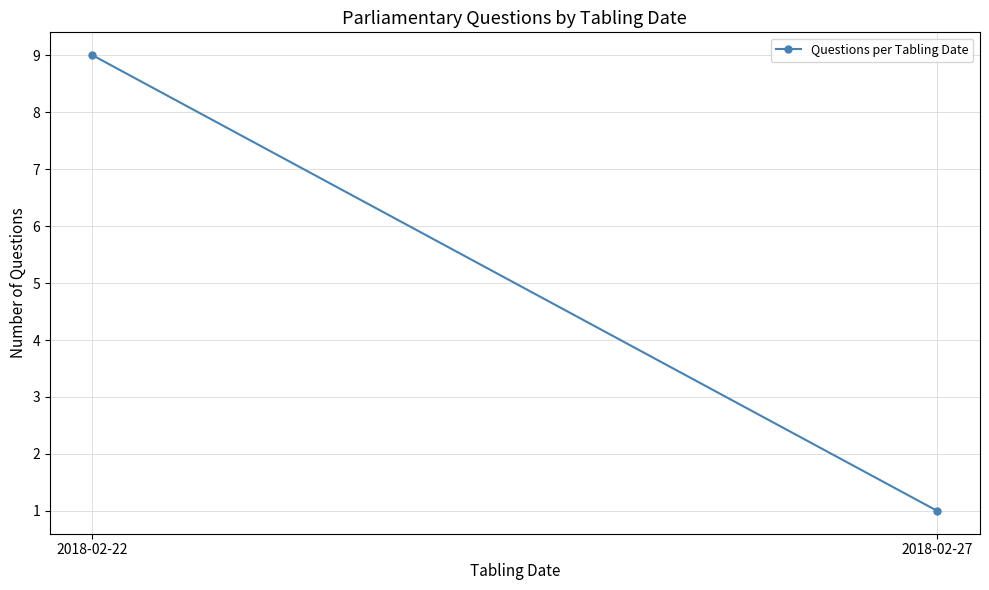

How many lines are shown in the chart?

1